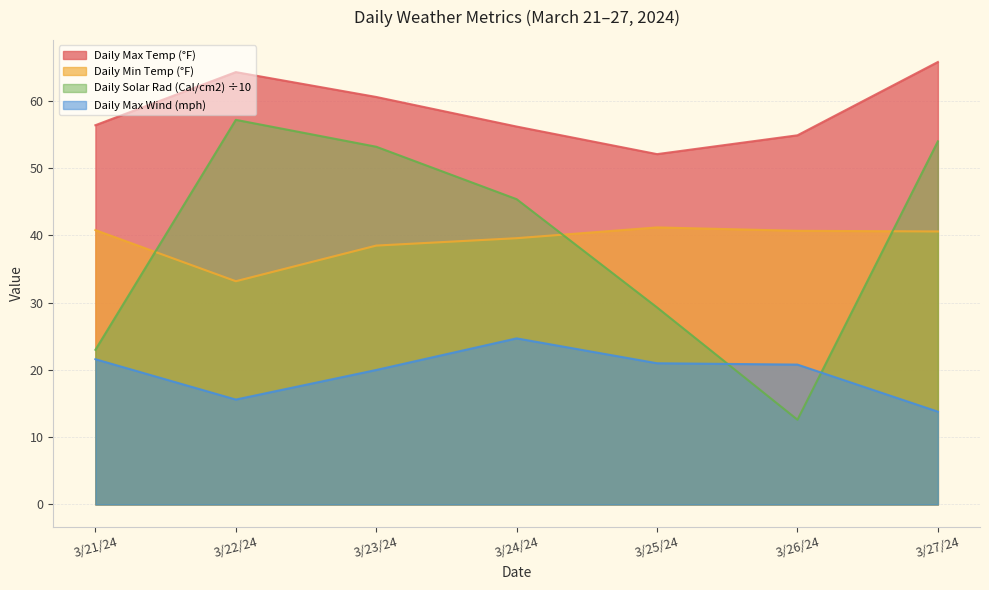

How many lines are shown in the chart?

4